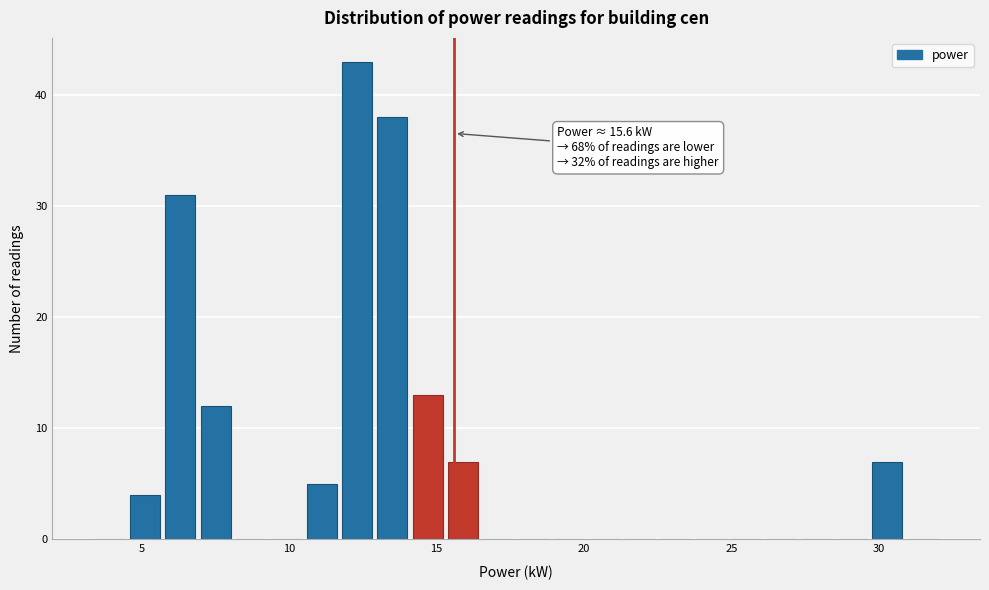

Read against the x-axis, roughly where is the centre of the tallest bar?

12.5